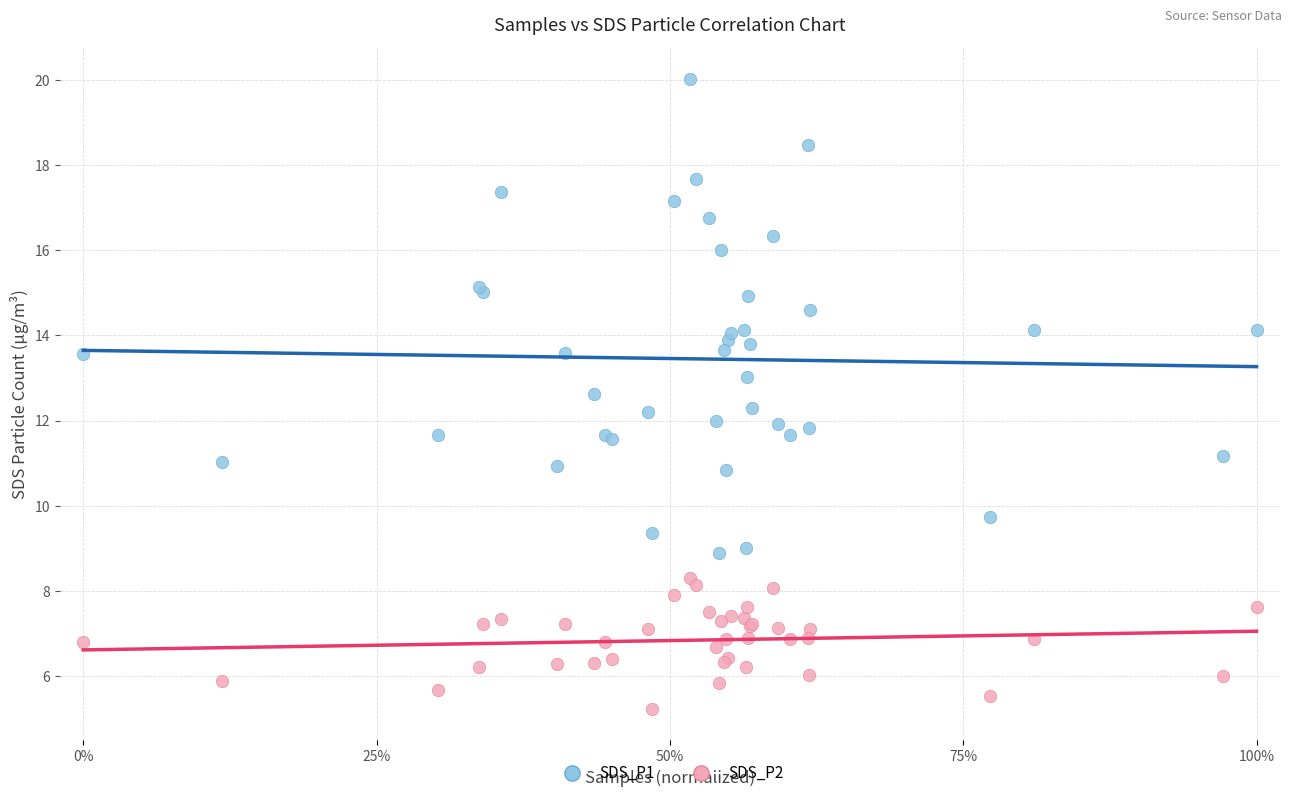

Which series reaches the minimum Y coordinate?

SDS_P2